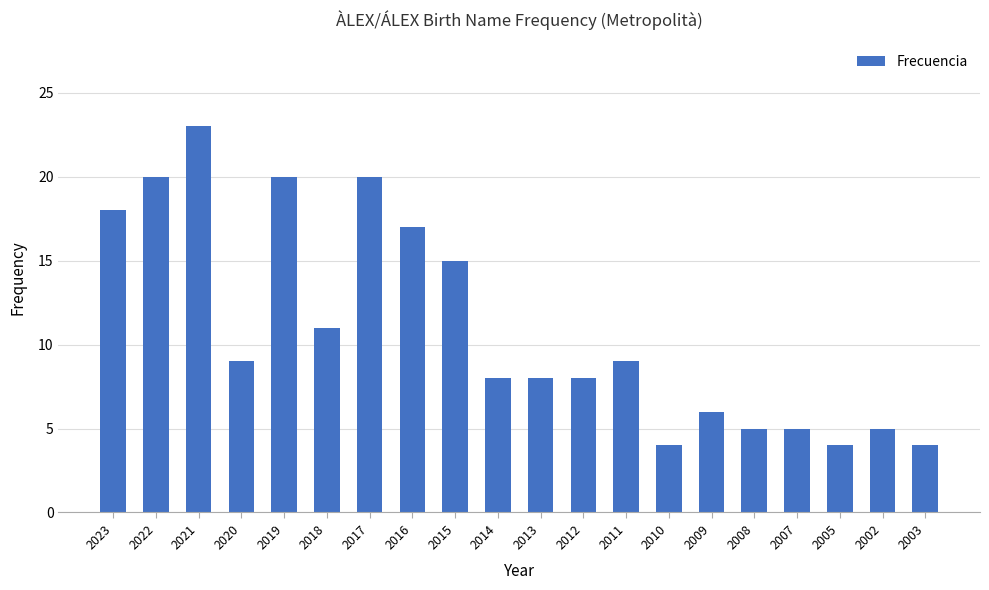

Does the chart contain any negative values?

No